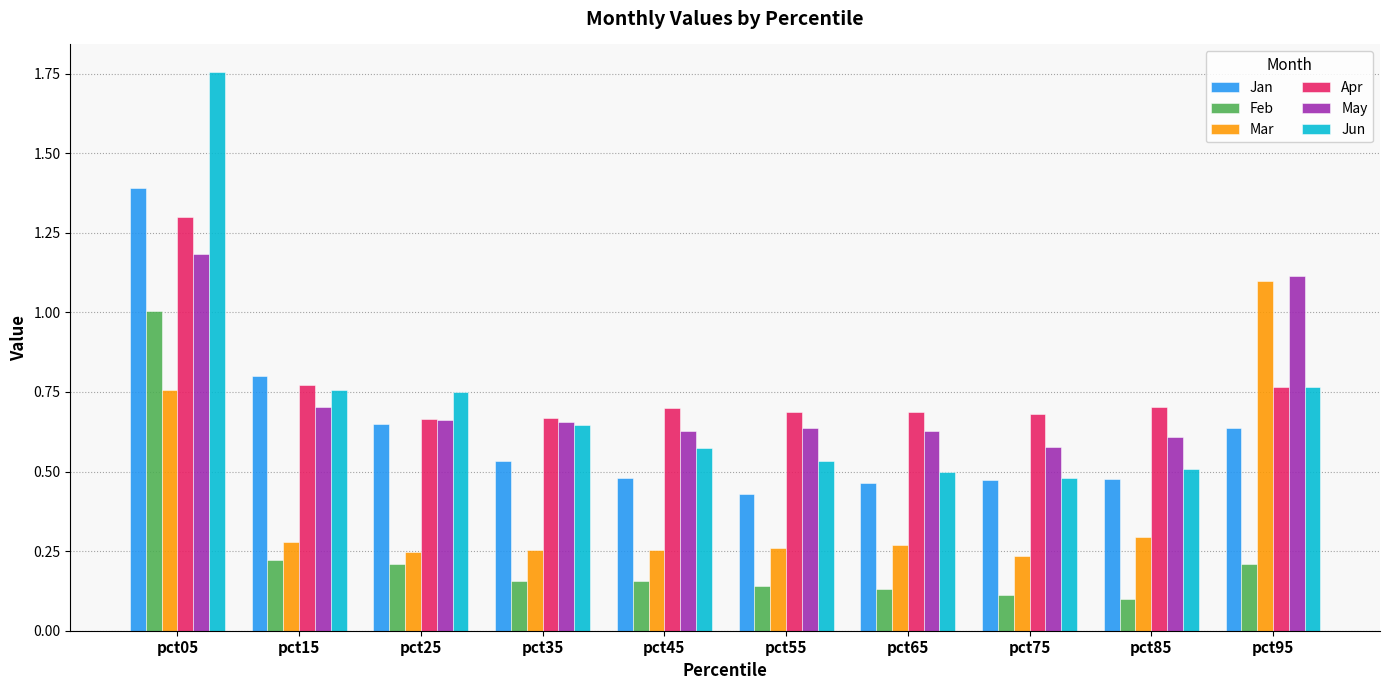

How many data points does each series have?

10